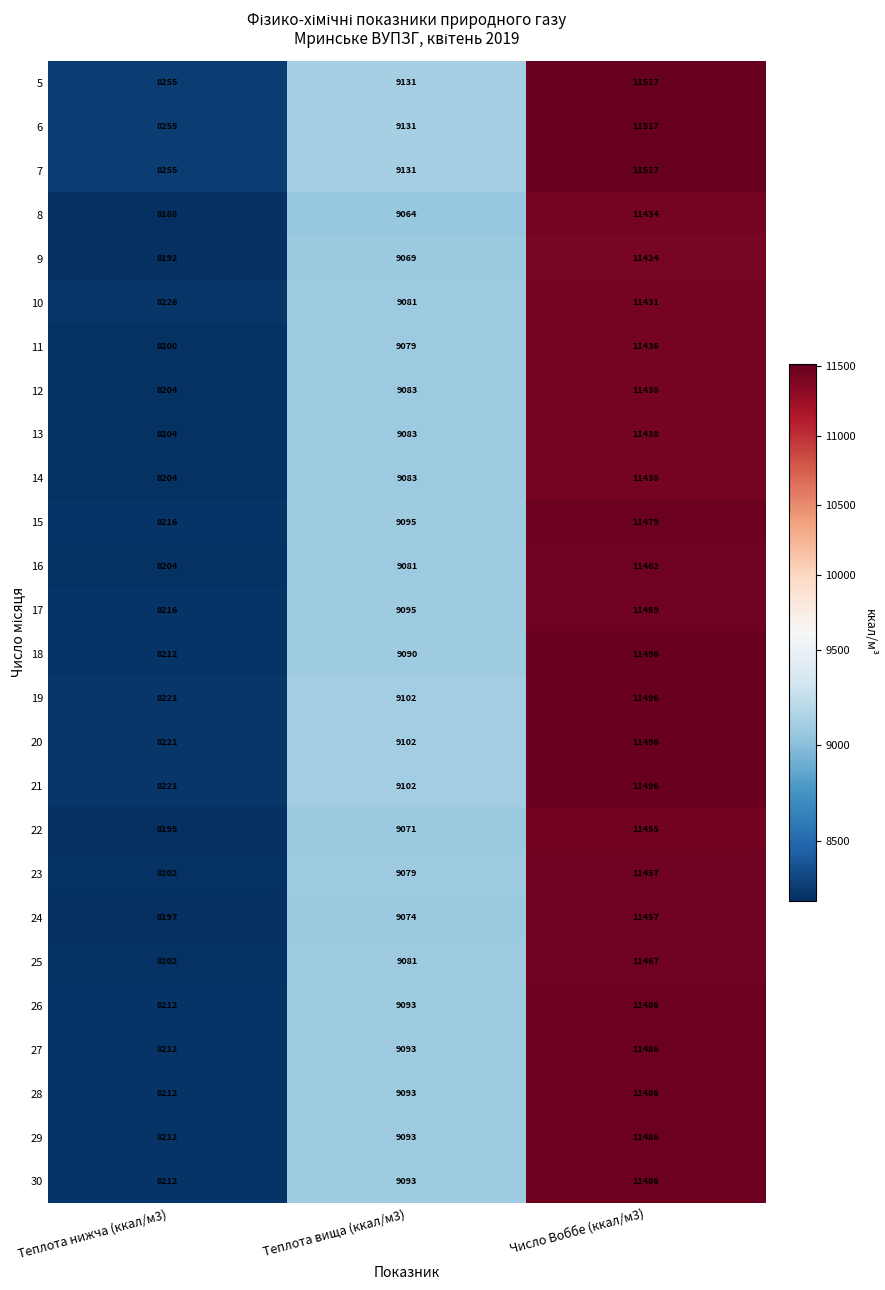

What is the total value across all series at Теплота нижча (ккал/м3)?

213550